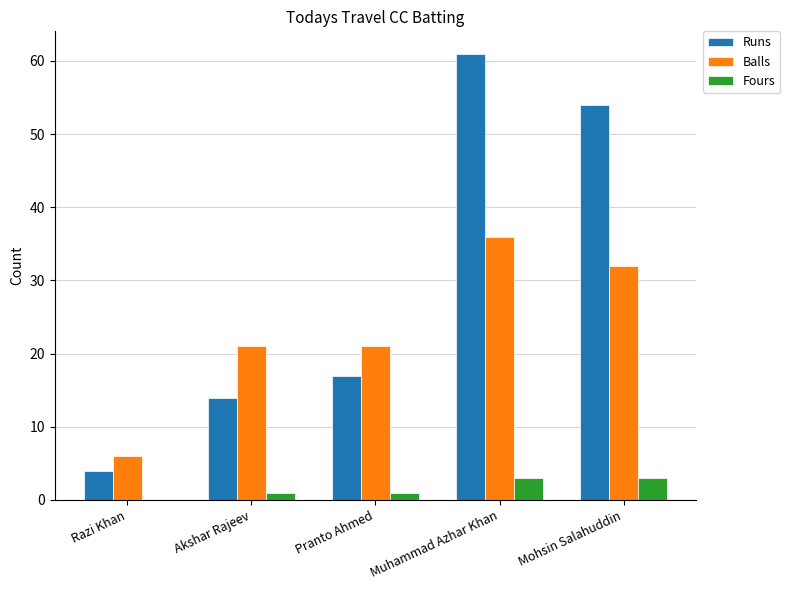

True or false: Runs has a value of 8 at Akshar Rajeev.

False